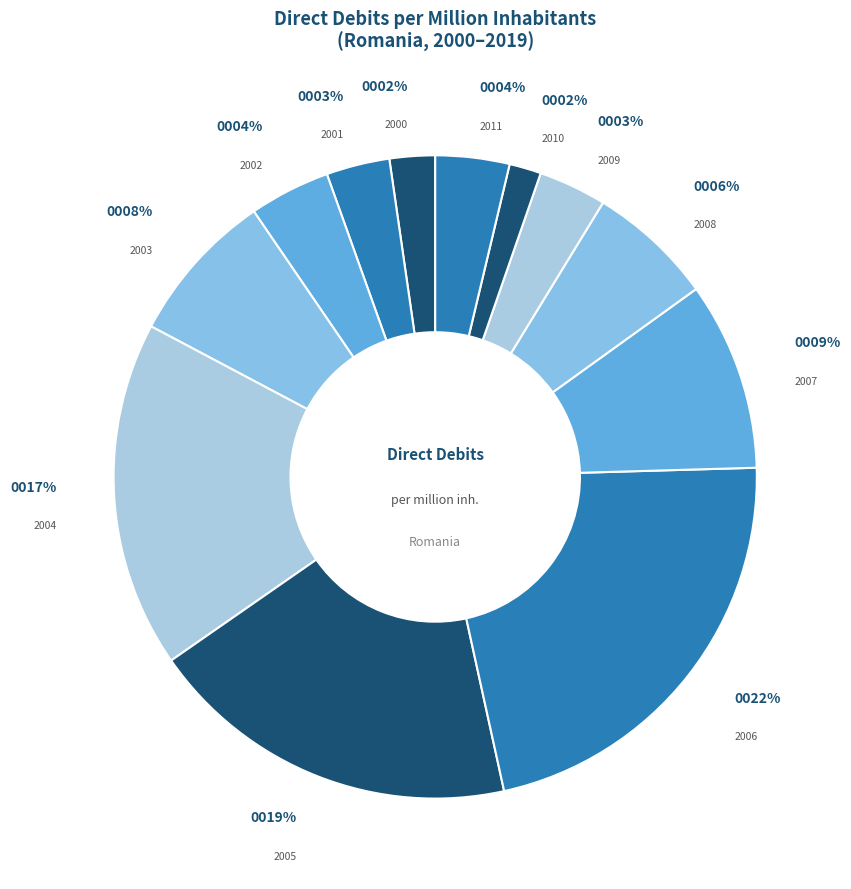

Do 2008 and 2010 together represent more than half of the pie?

No